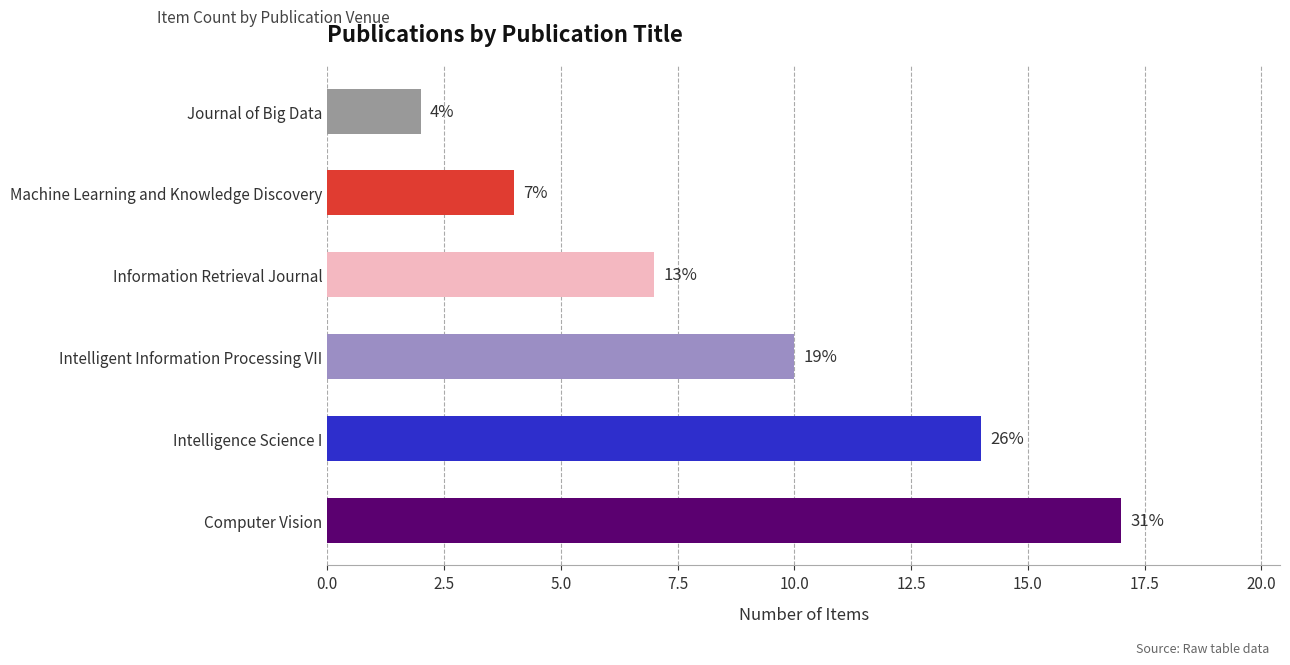

Is it true that the value at Intelligent Information Processing VII is 10?

True